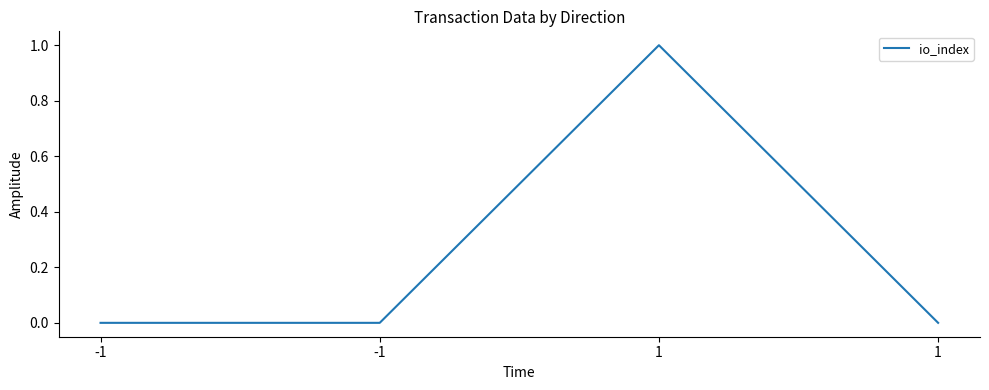

Rank the categories by value from highest to lowest.

1, -1, -1, 1